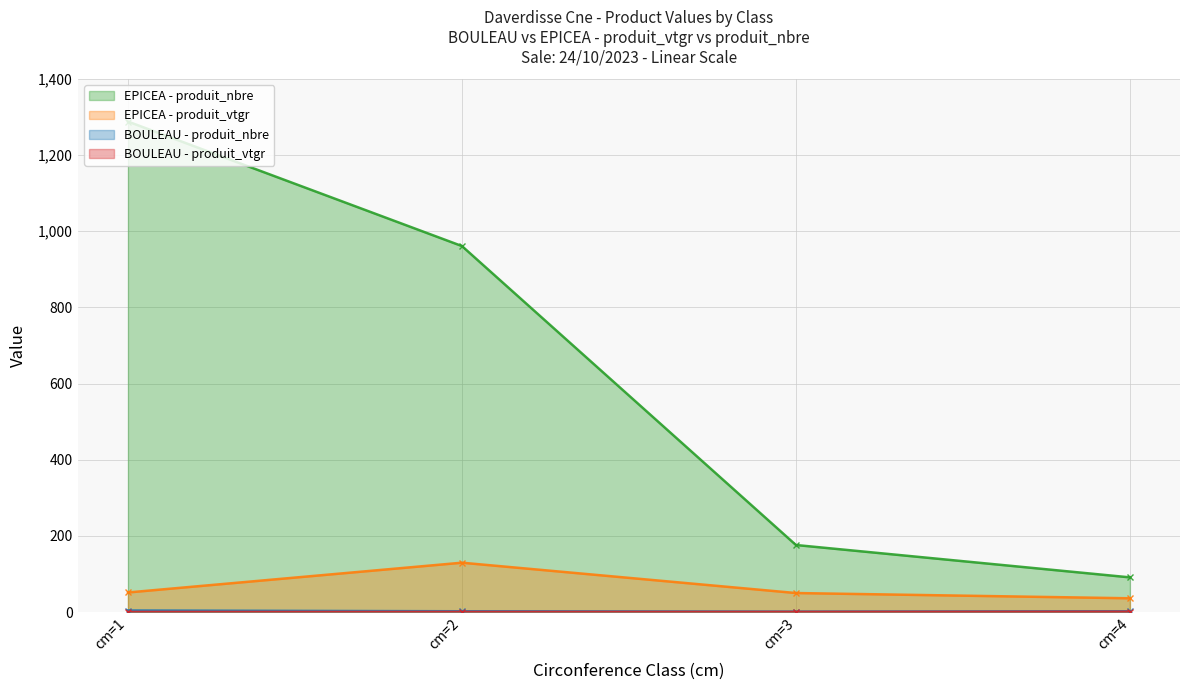

Which series has the largest total across all categories?

EPICEA - produit_nbre